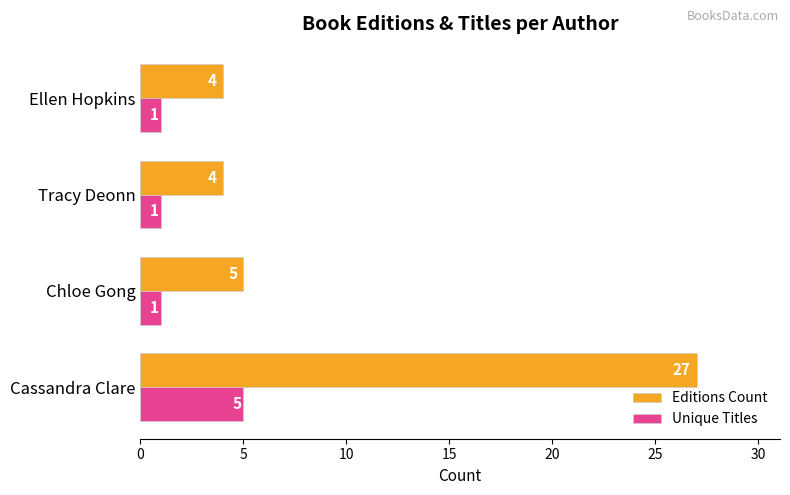

What is the difference between the maximum and minimum values in the Editions Count series?

23